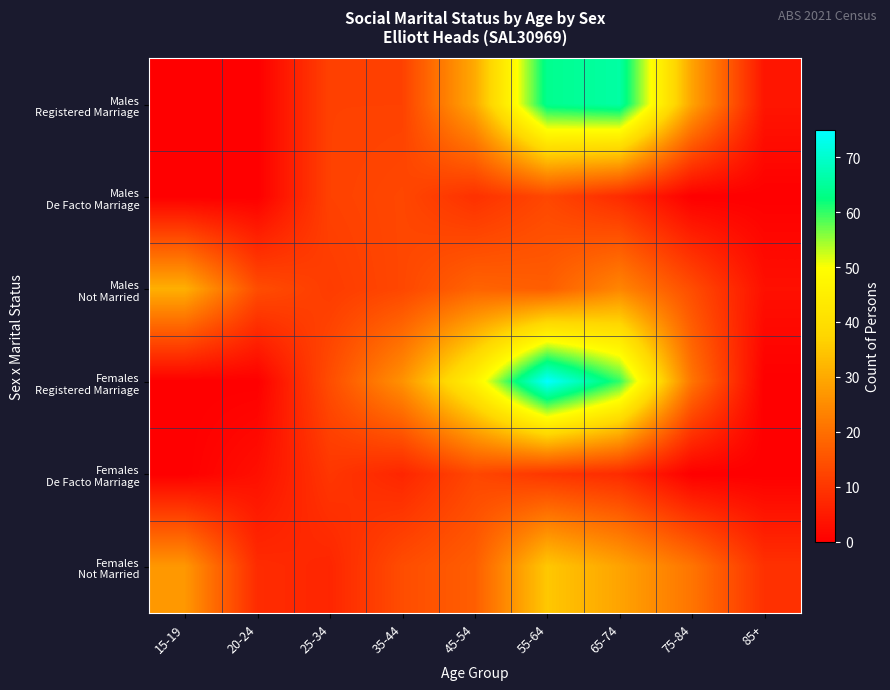

How many data points does each series have?

9